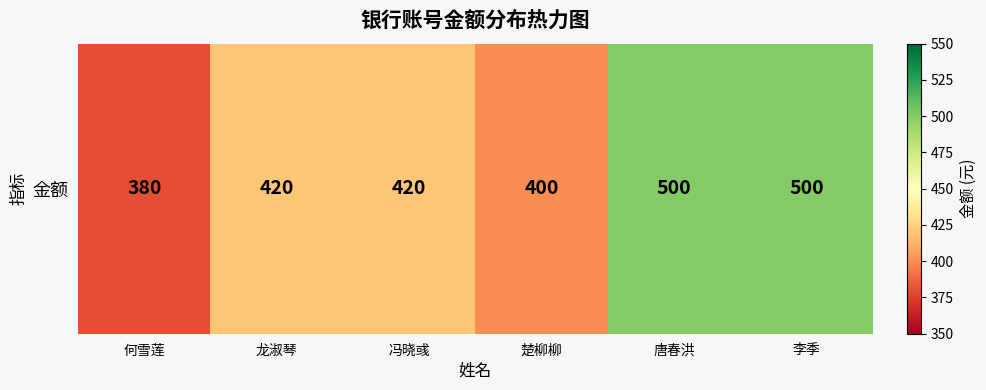

What is the ratio of the value at 李季 to the value at 唐春洪?

1.0